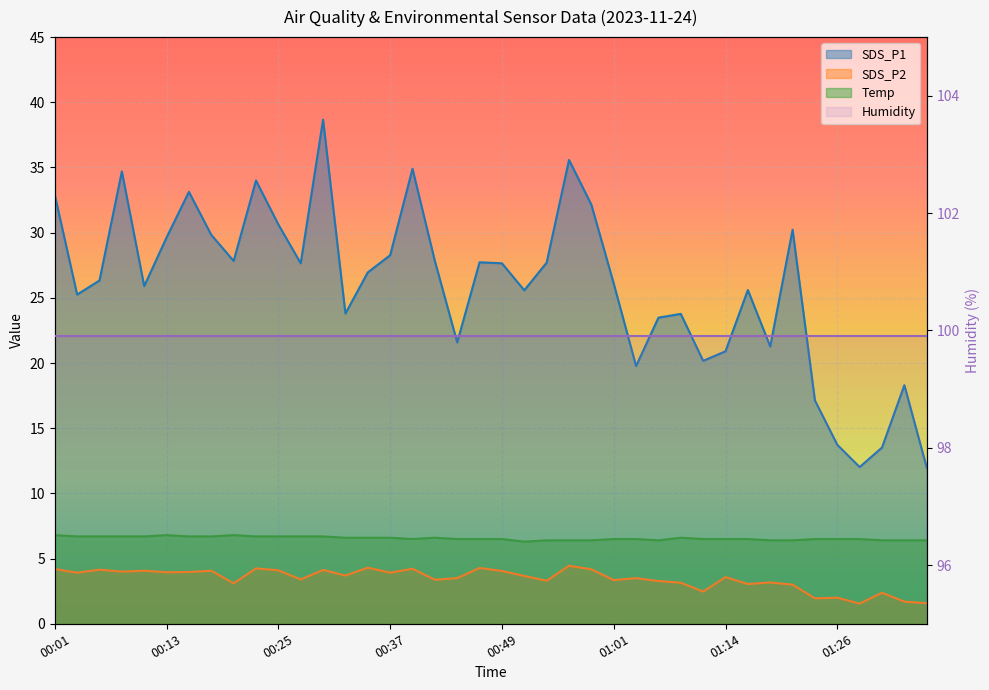

Is it true that Temp equals 4.3 at 01:18?

False